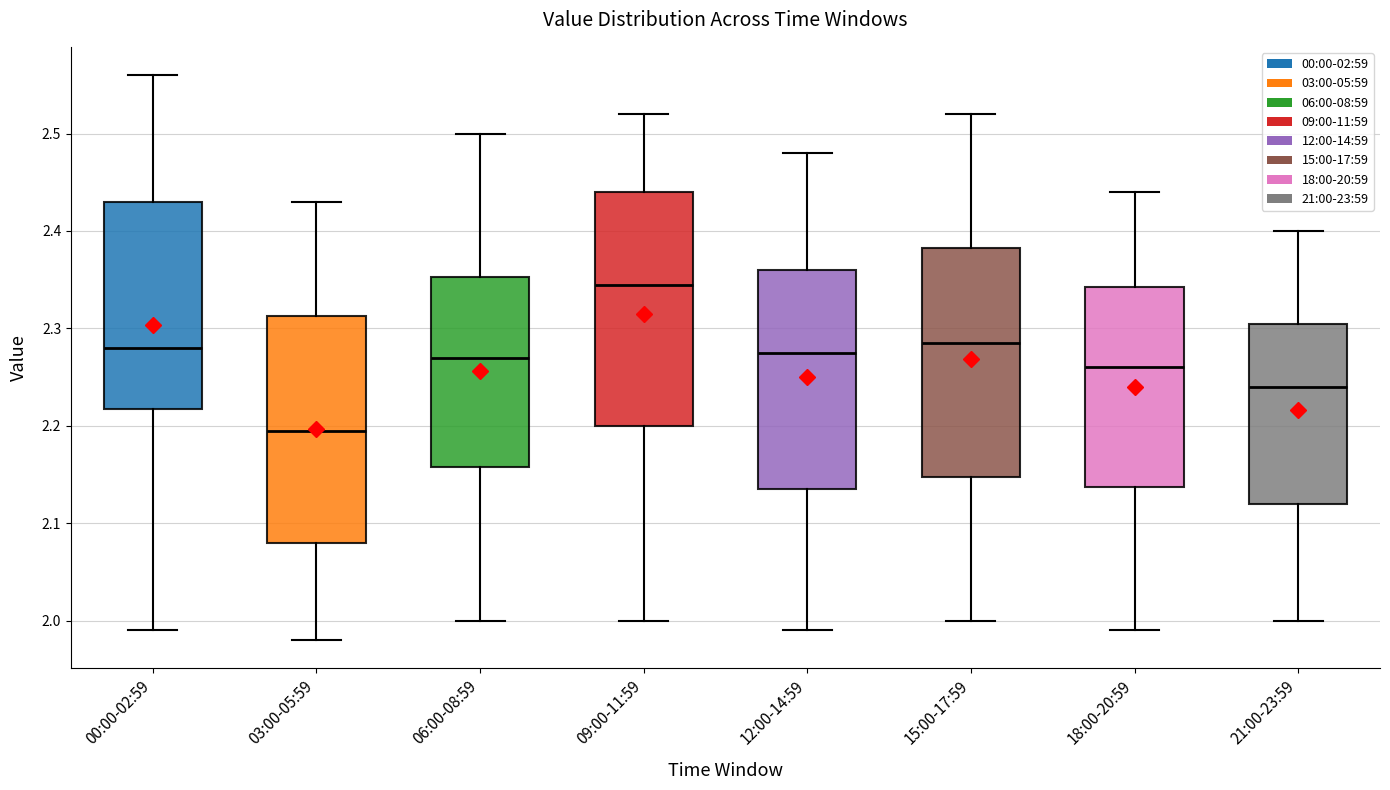

Where does the upper whisker of the box for 03:00-05:59 end on the y-axis? The values are not printed on the chart, so give them approximately, as read against the axis.

2.43